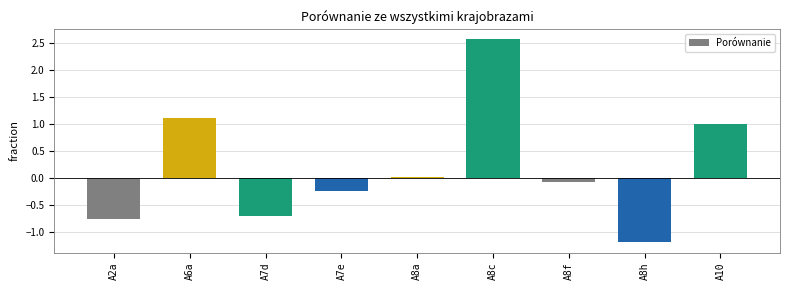

Which has a higher value, A7d or A8a?

A8a